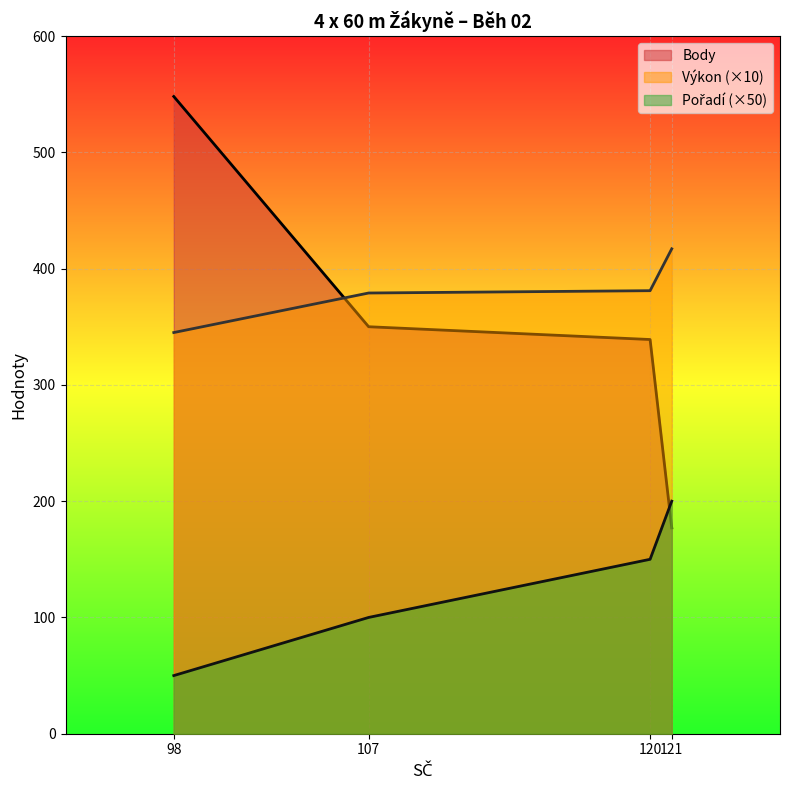

How many lines are shown in the chart?

3